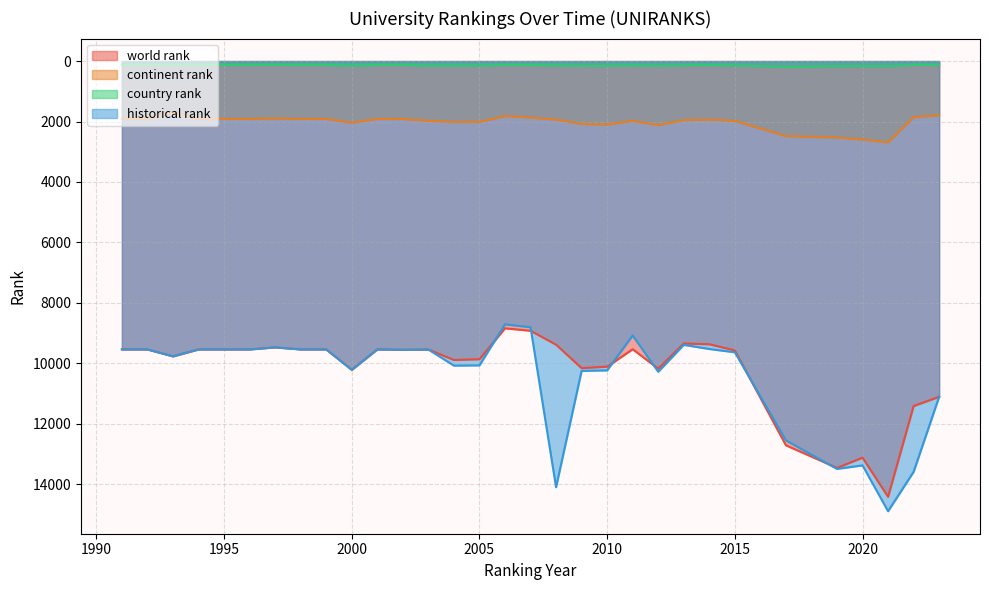

Which series ends up on top after the final intersection of world rank and historical rank?

historical rank